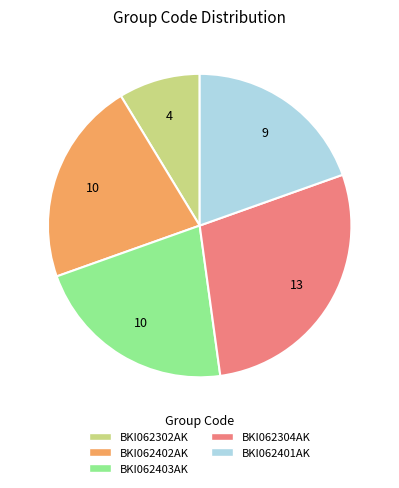

Is the sum of BKI062304AK and BKI062302AK greater than half?

No